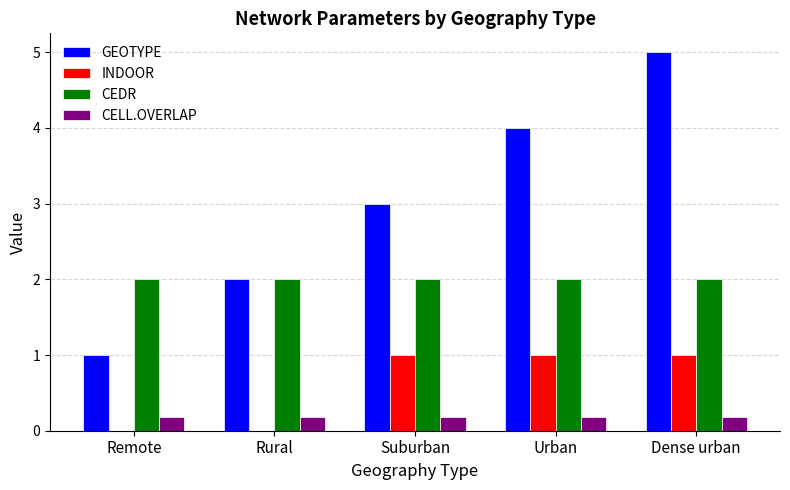

What is the sum of the CEDR values at Urban and Rural?

4.0